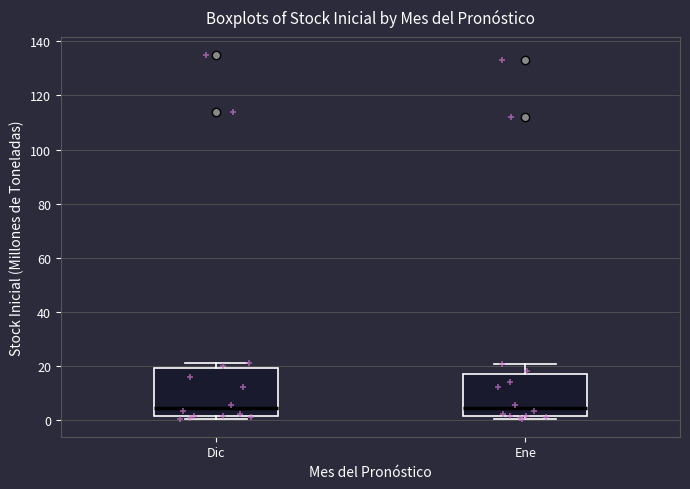

Where is the upper edge of the box for Ene on the y-axis? The values are not printed on the chart, so give them approximately, as read against the axis.

18